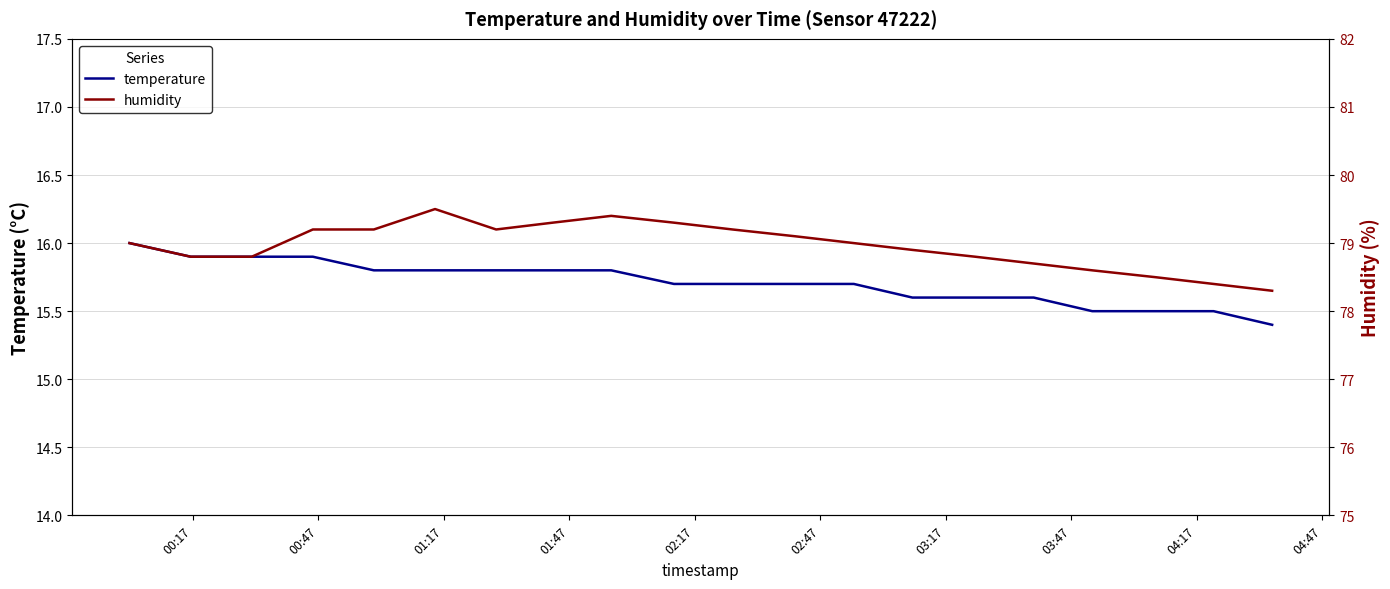

What is the sum of all humidity values?

1579.2